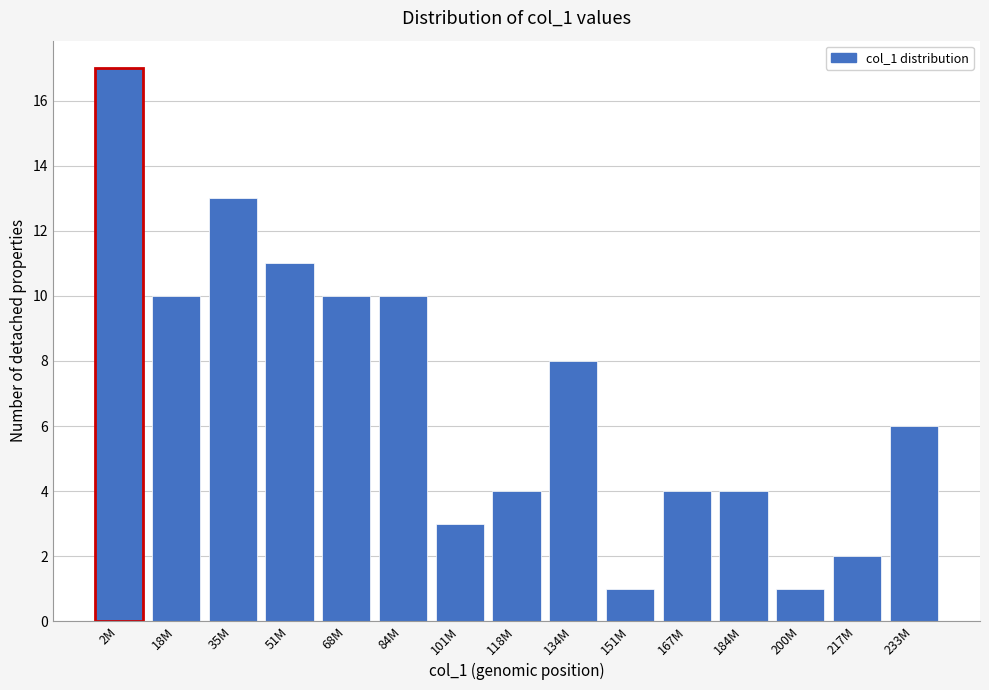

Reading left to right, list all the values displayed in this chart.

2M=17	18M=10	35M=13	51M=11	68M=10	84M=10	101M=3	118M=4	134M=8	151M=1	167M=4	184M=4	200M=1	217M=2	233M=6